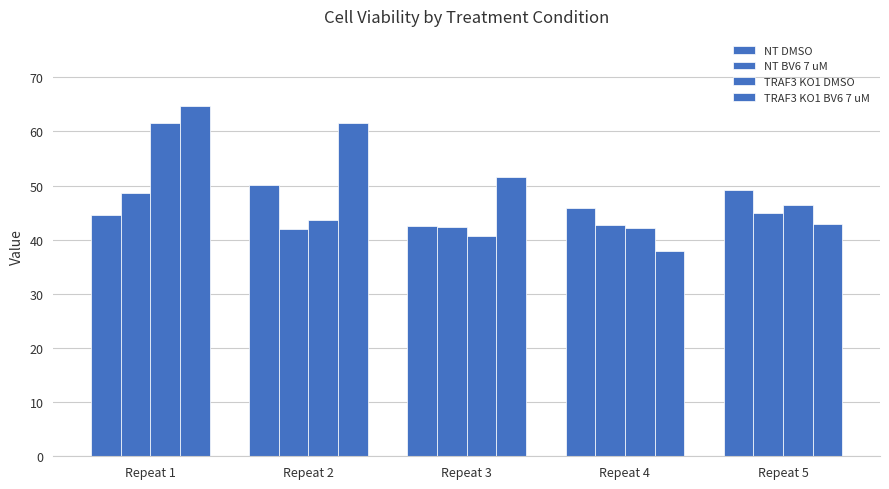

How many categories are shown in the chart?

5